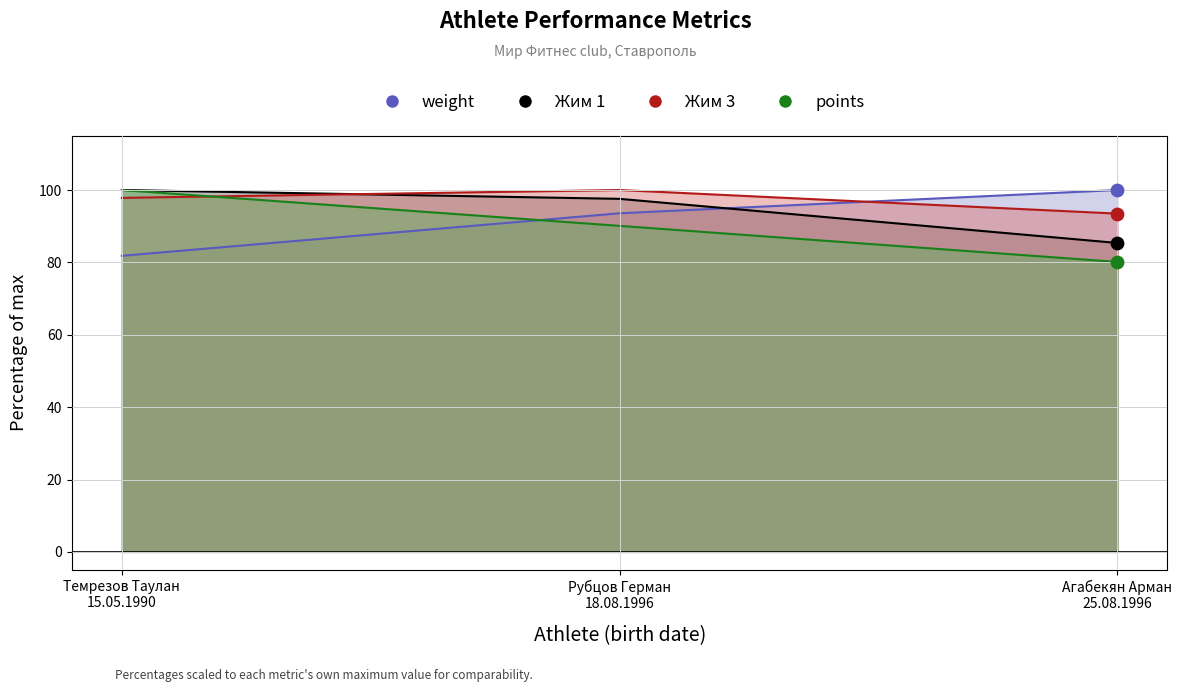

At how many categories does at least one series exceed 87?

3